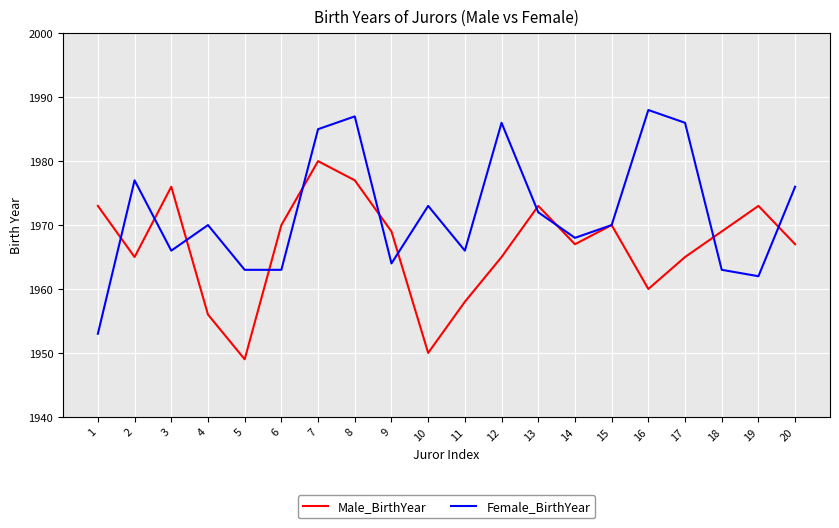

Which series has the largest total across all categories?

Female_BirthYear